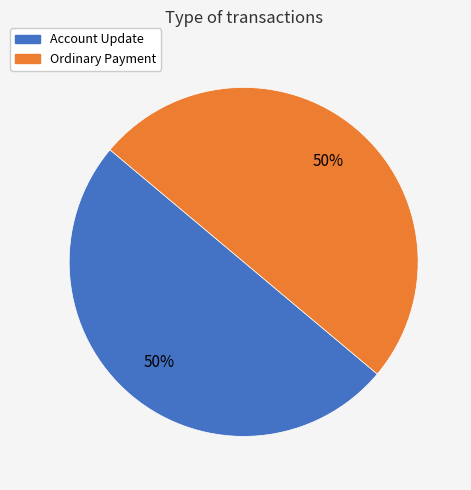

True or false: Ordinary Payment accounts for 50% of the total.

True